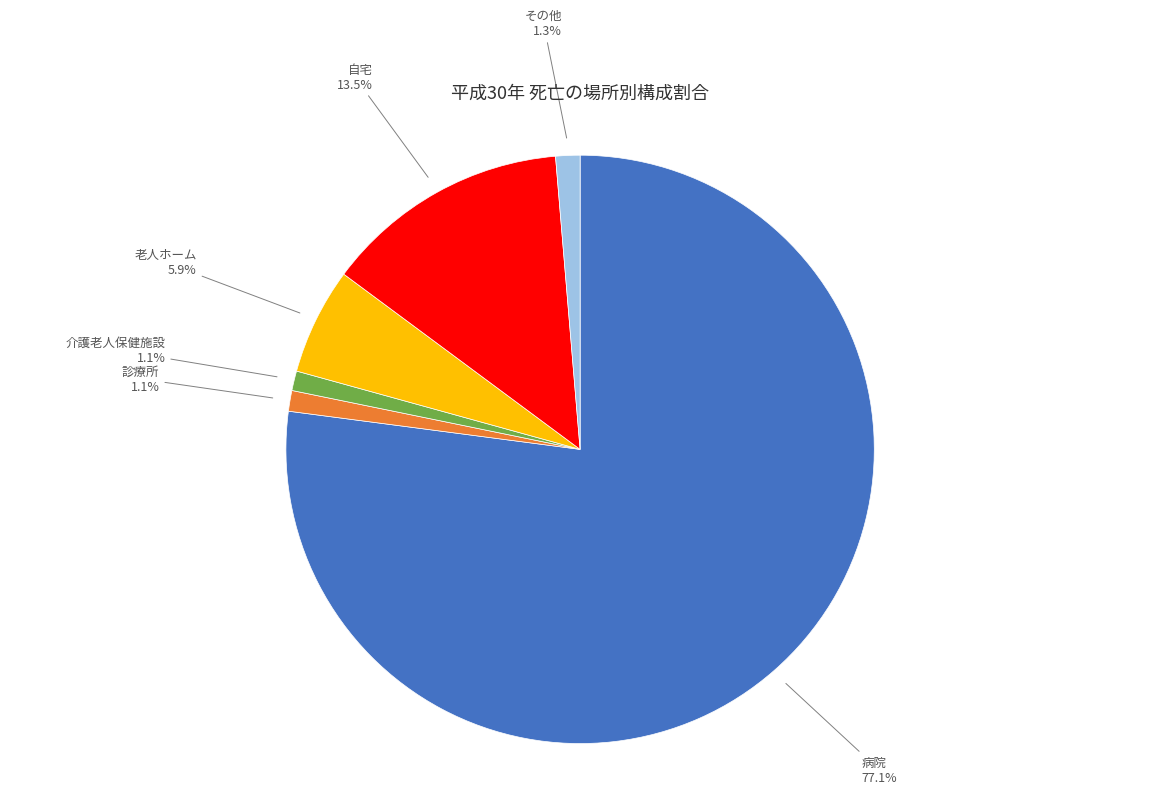

Is there any slice that represents more than half of the pie?

Yes